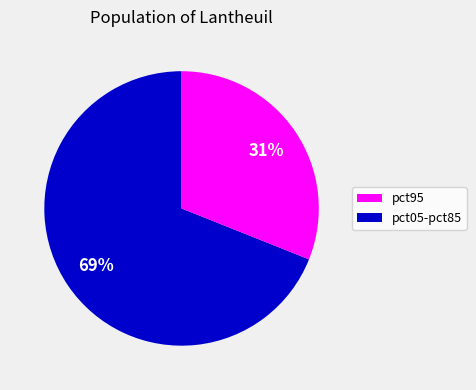

Does any single category account for the majority?

Yes